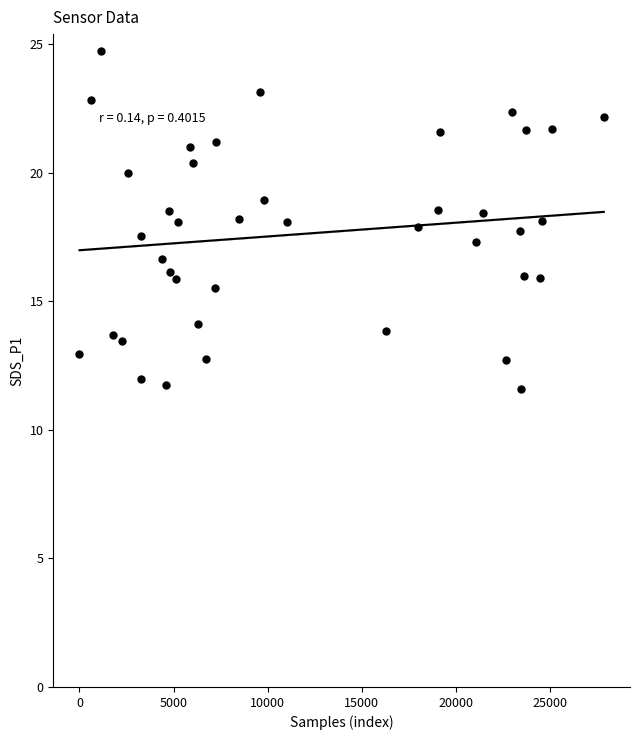

What is the range of X values (max minus min)?

27873.0